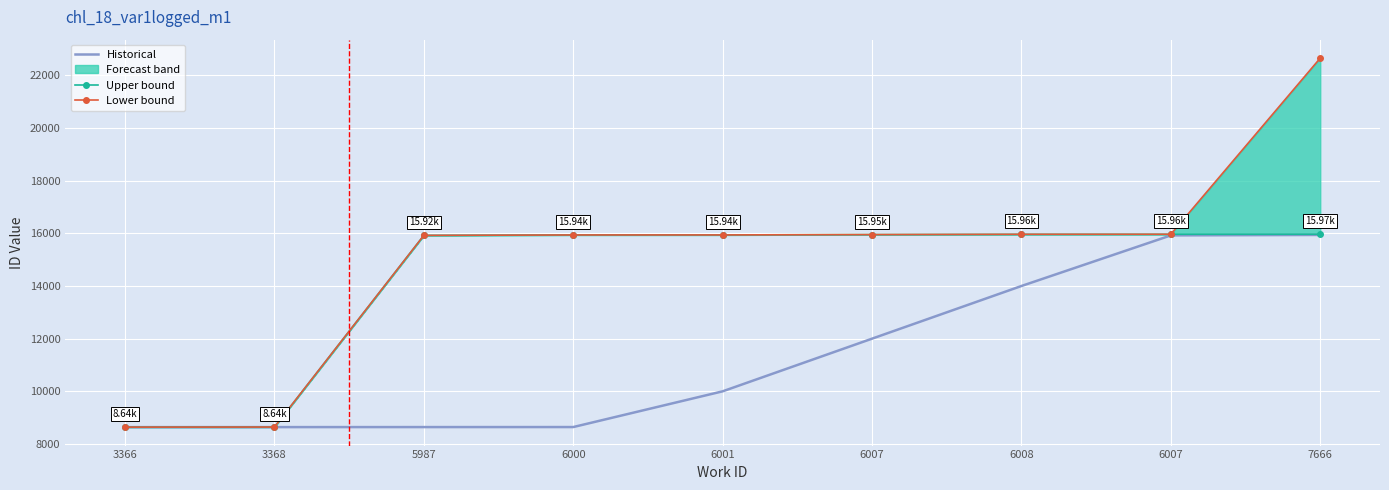

Which series has the largest total across all categories?

Lower bound